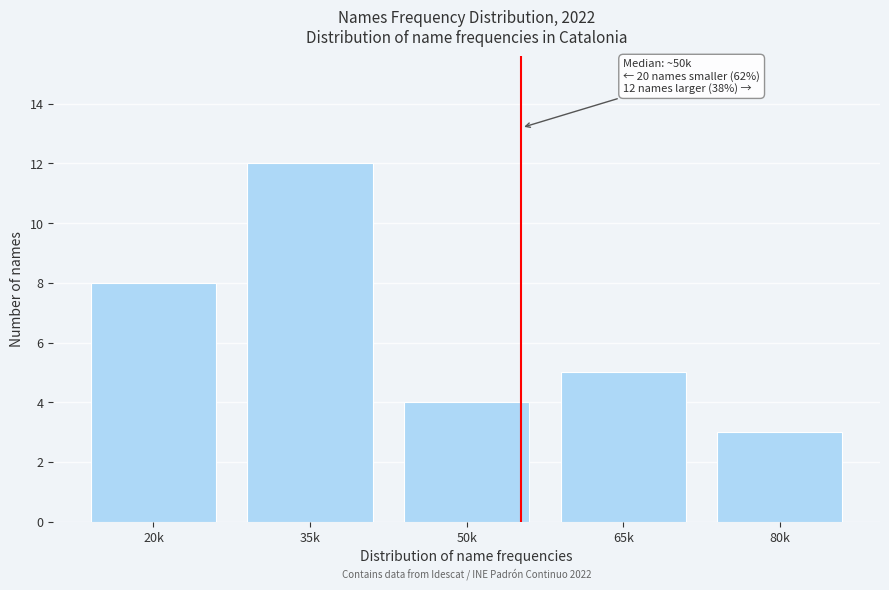

Reading left to right, list all the values displayed in this chart.

8	12	4	5	3